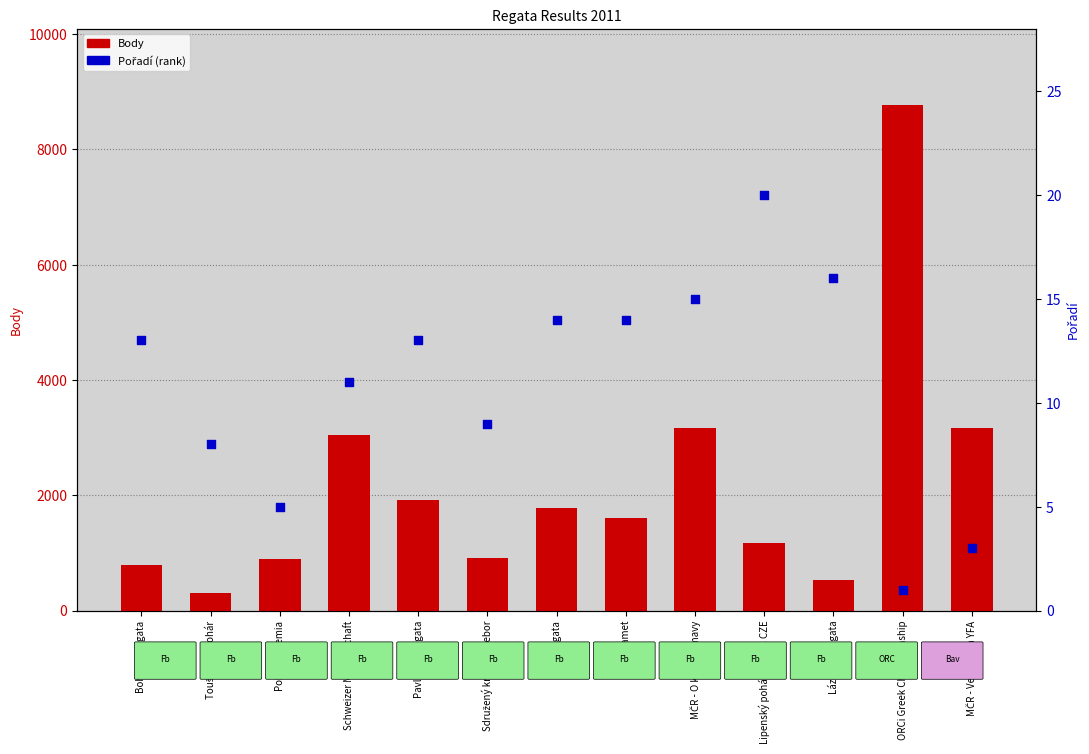

Which series has the largest total across all categories?

Body